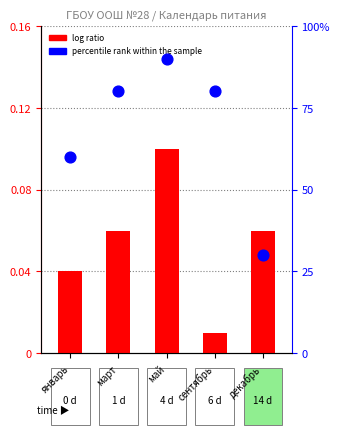

What is the total value across all series at сентябрь?

80.0